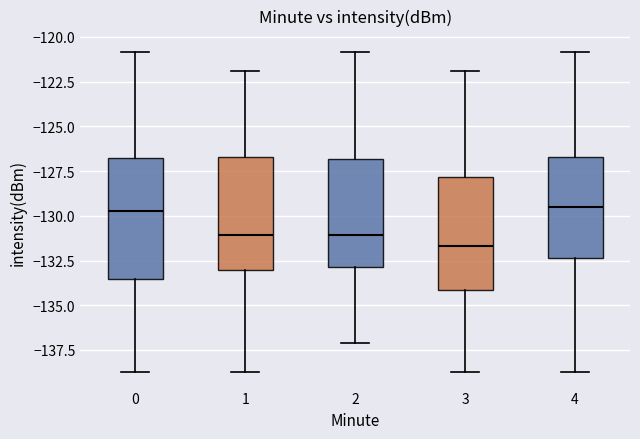

Where is the lower edge of the box at x = 2 on the y-axis? The values are not printed on the chart, so give them approximately, as read against the axis.

-133.0